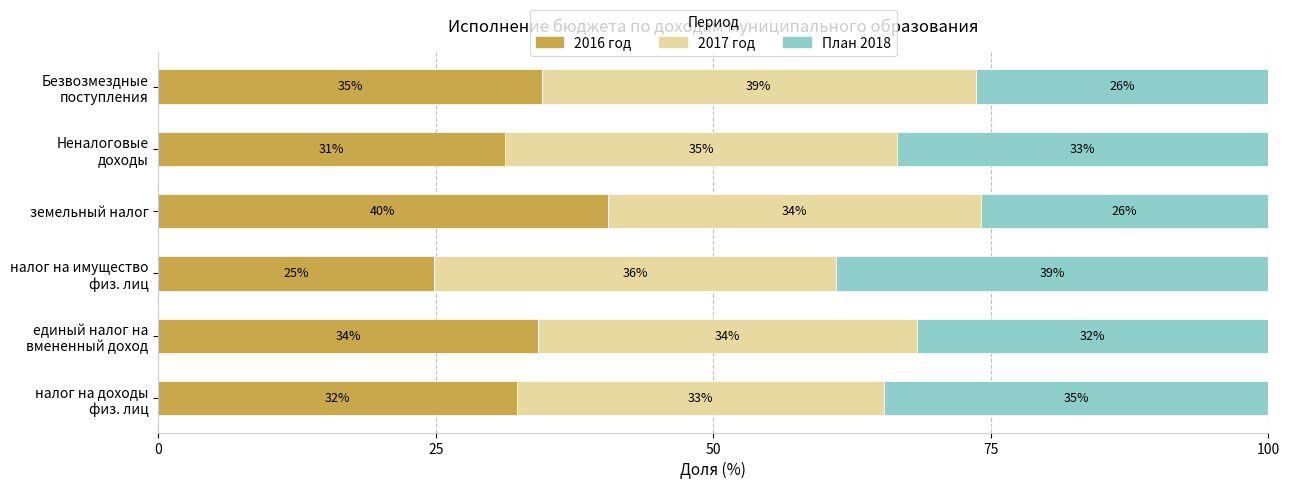

What are all the series names shown in the legend?

2016 год, 2017 год, План 2018